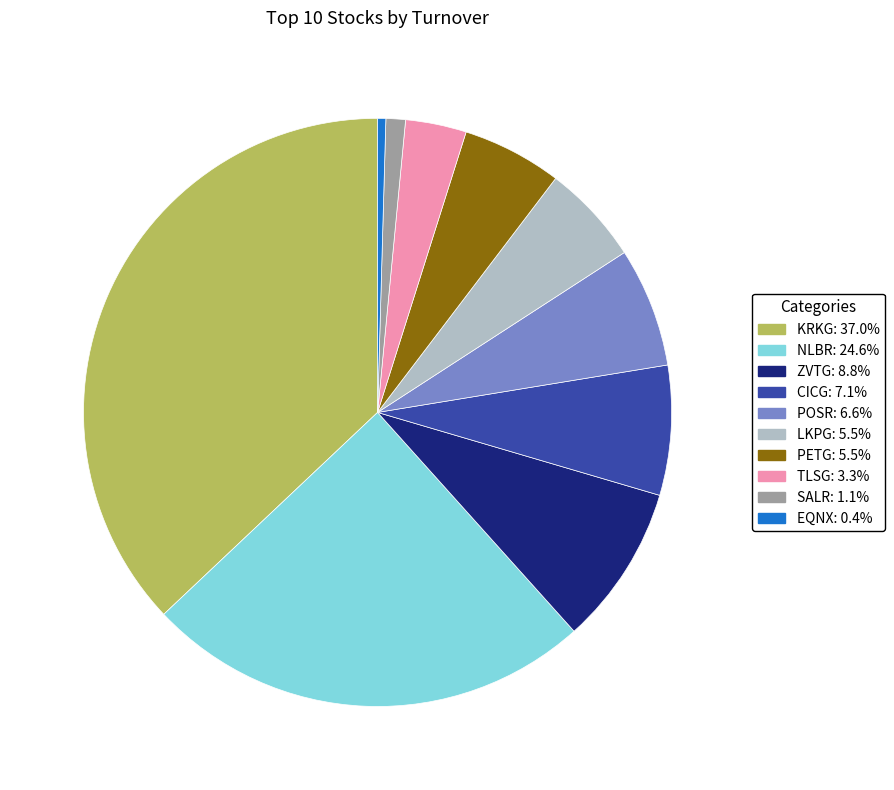

The KRKG slice represents 22% of the pie. True or false?

False